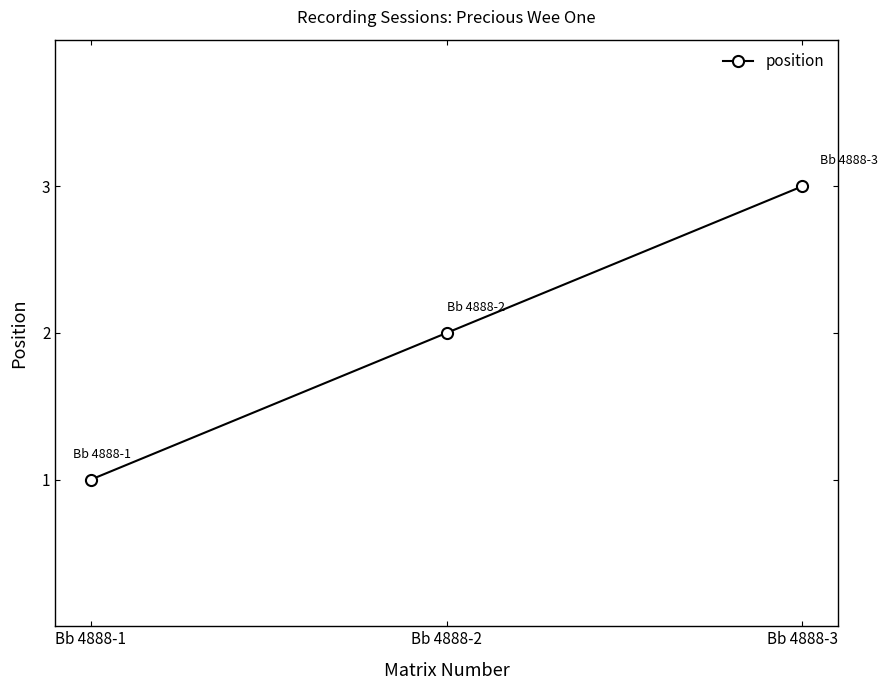

What value does the data have at Bb 4888-2?

2